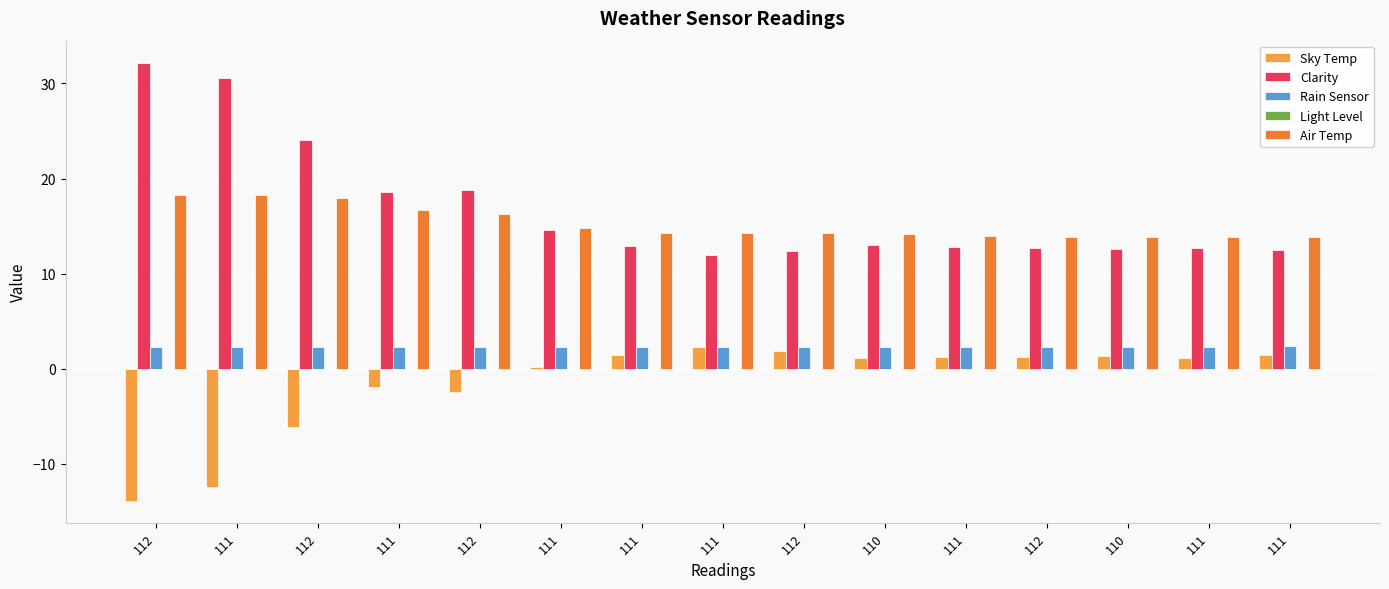

Reading left to right, what are all the values shown in this chart?

Sky Temp: -13.9	-12.4	-6.1	-1.9	-2.5	0.2	1.4	2.3	1.9	1.1	1.2	1.2	1.3	1.1	1.4
Clarity: 32.2	30.6	24.1	18.6	18.8	14.6	12.9	12.0	12.4	13.0	12.8	12.7	12.6	12.7	12.5
Rain Sensor: 2.3	2.3	2.3	2.3	2.3	2.3	2.3	2.3	2.3	2.3	2.3	2.3	2.3	2.3	2.4
Light Level: 0.0	0.0	0.0	0.0	0.0	0.0	0.0	0.0	0.0	0.0	0.0	0.0	0.0	0.0	0.0
Air Temp: 18.3	18.3	18.0	16.7	16.3	14.8	14.3	14.3	14.3	14.2	14.0	13.9	13.9	13.9	13.9